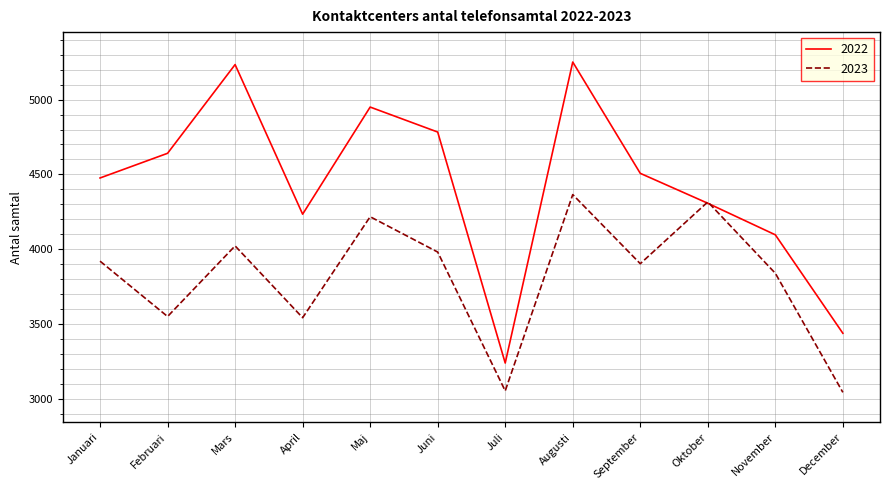

What is the maximum value for 2023?

4365